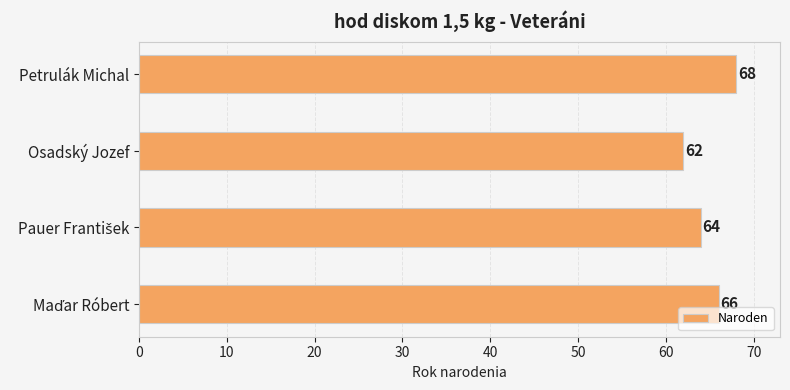

What is the approximate value at Osadský Jozef?

62